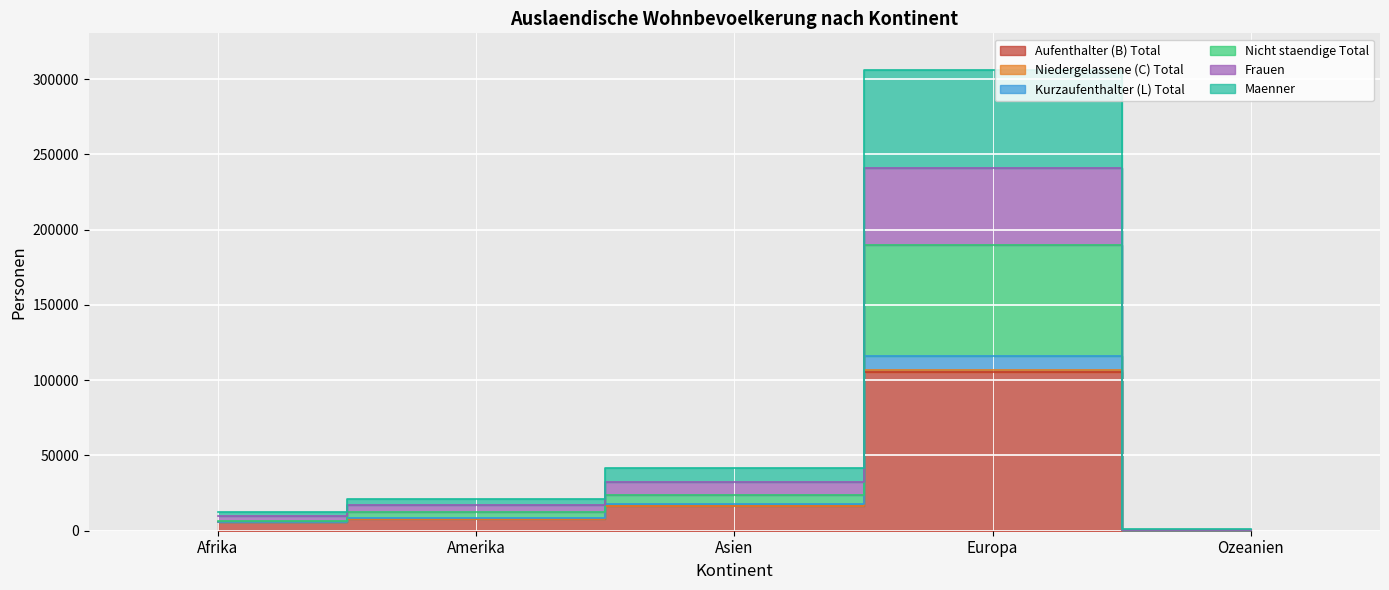

Is it true that Aufenthalter (B) Total equals 16253 at Asien?

True